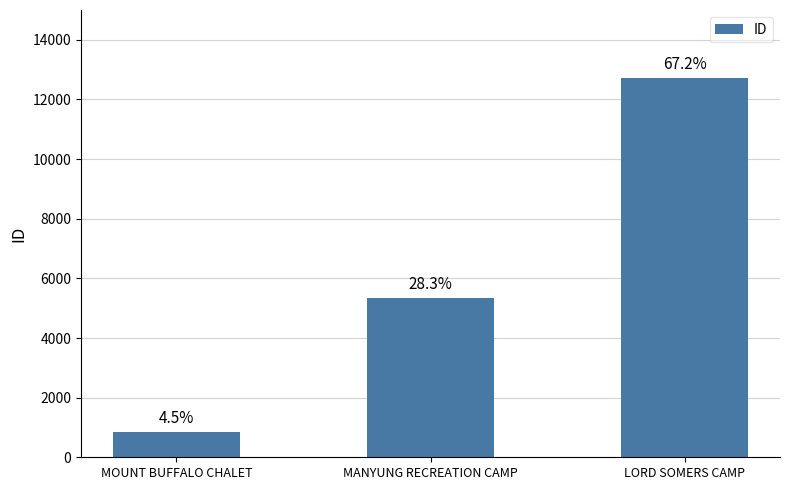

Reading right to left, list all the values displayed in this chart.

12728	5350	855